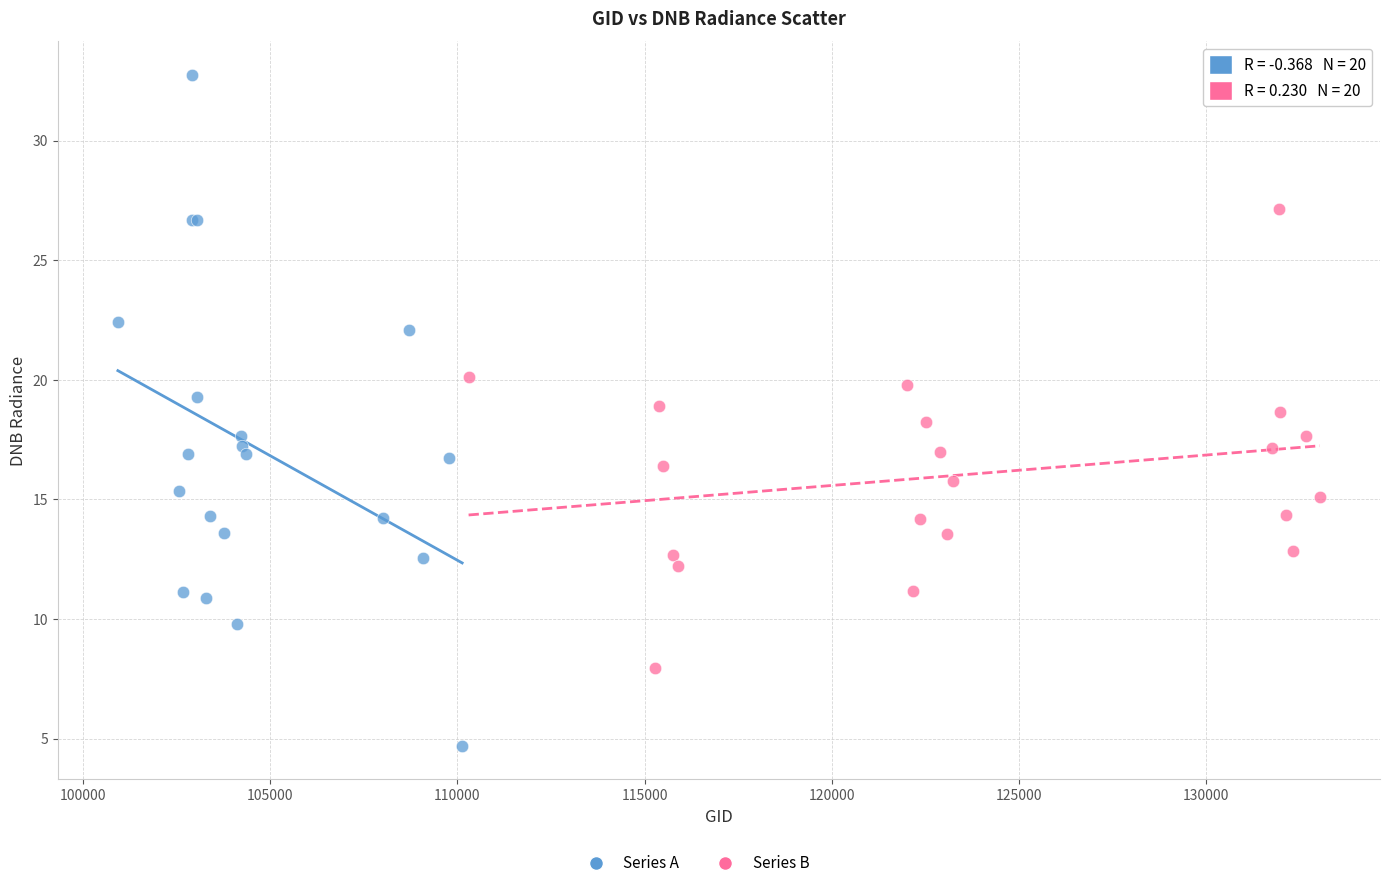

Which series reaches the maximum Y coordinate?

Series A